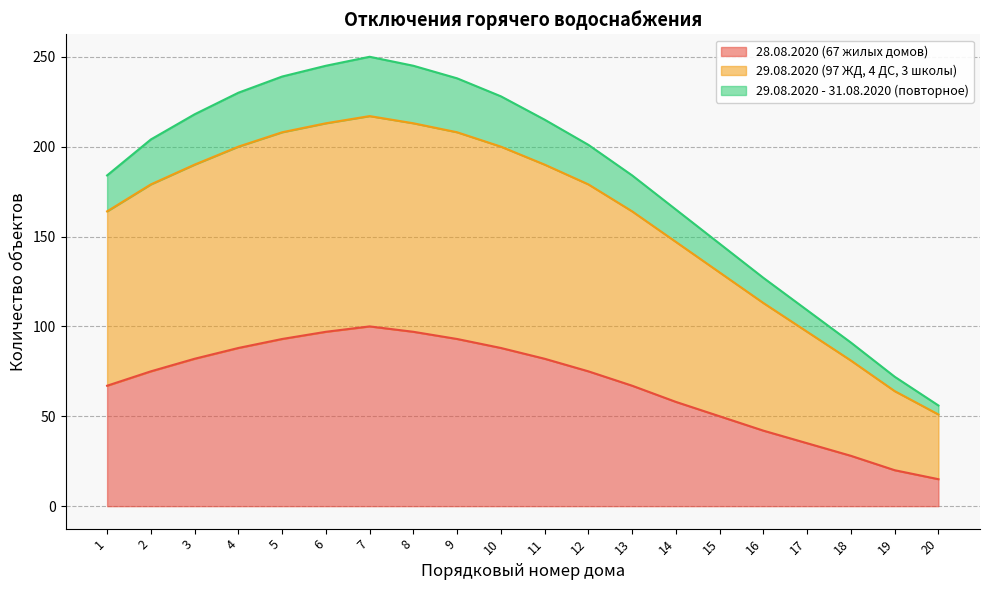

Which category has the lowest value across all series?

20